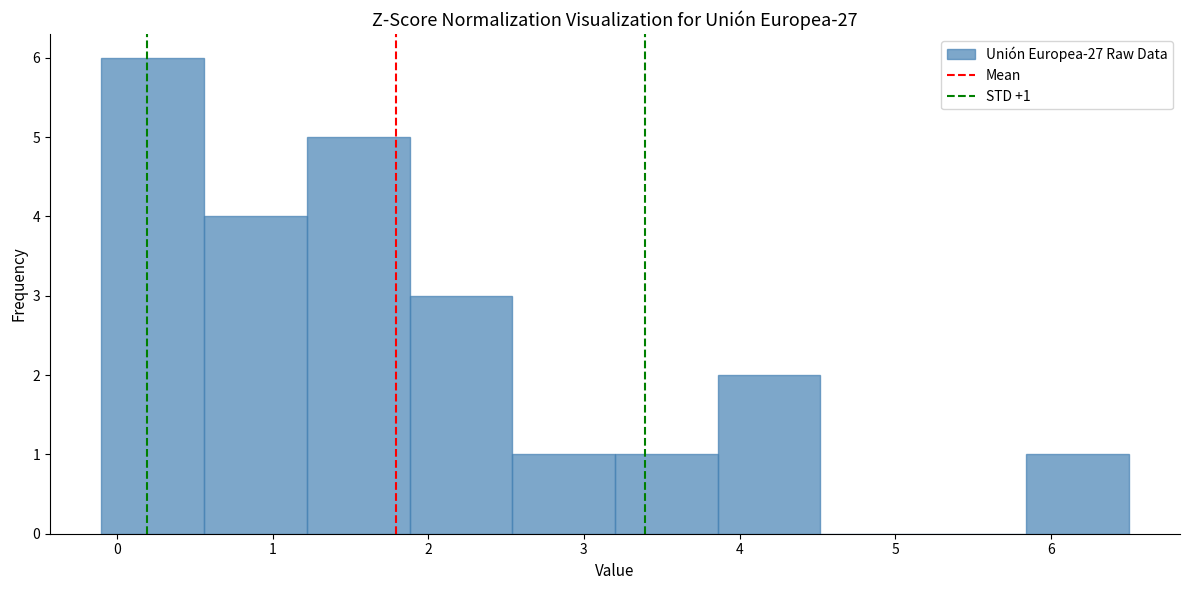

Which range on the x-axis has the tallest bar?

-0.10 to 0.56